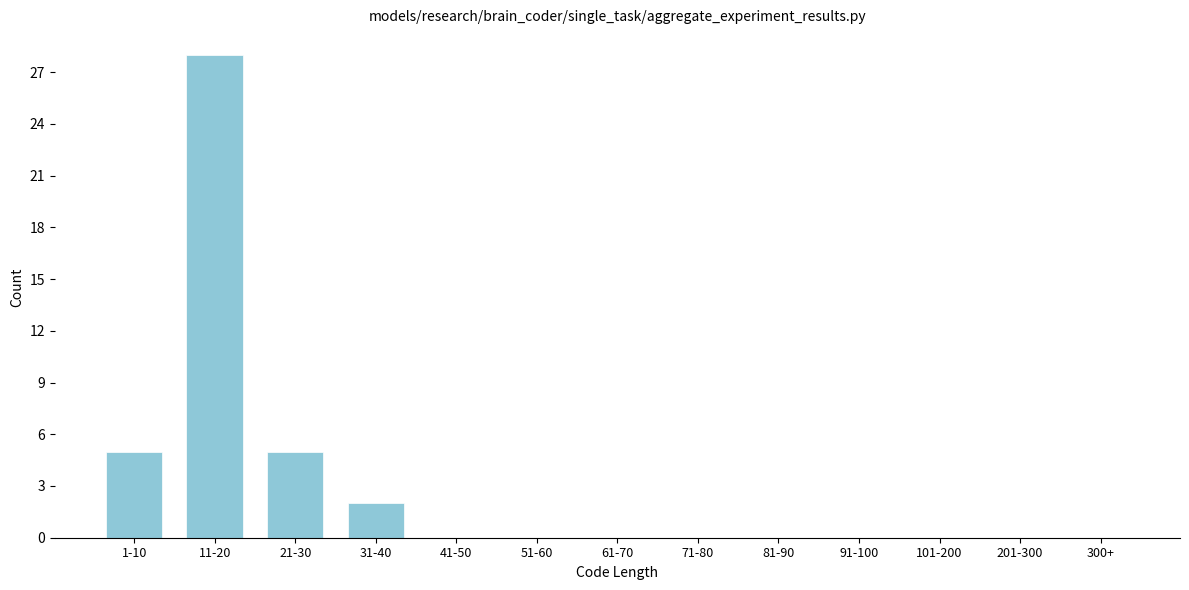

Reading left to right, extract all data points from this chart.

1-10=5	11-20=28	21-30=5	31-40=2	41-50=0	51-60=0	61-70=0	71-80=0	81-90=0	91-100=0	101-200=0	201-300=0	300+=0